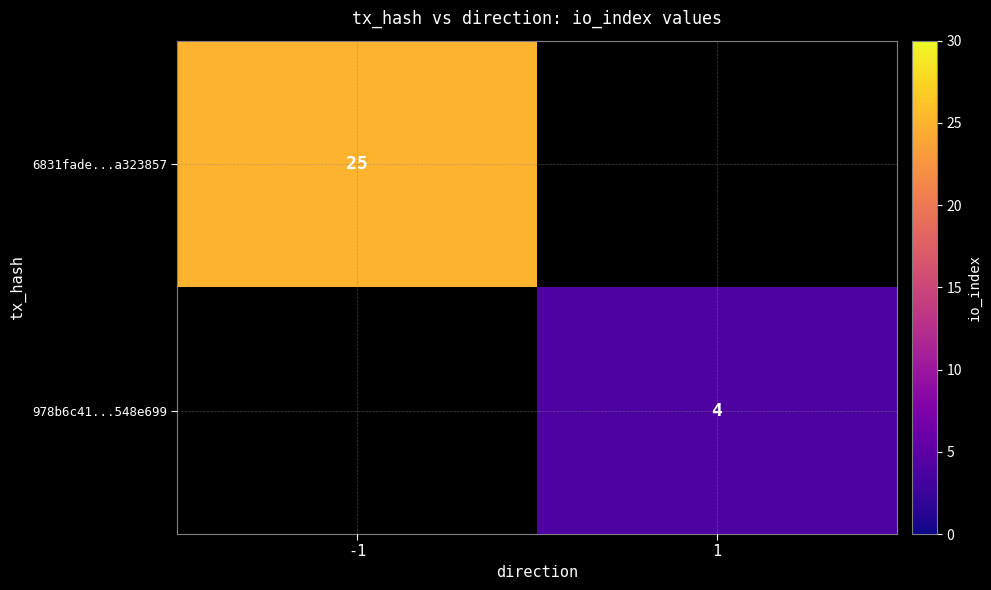

The value of 978b6c41...548e699 at 1 is 1. True or false?

False